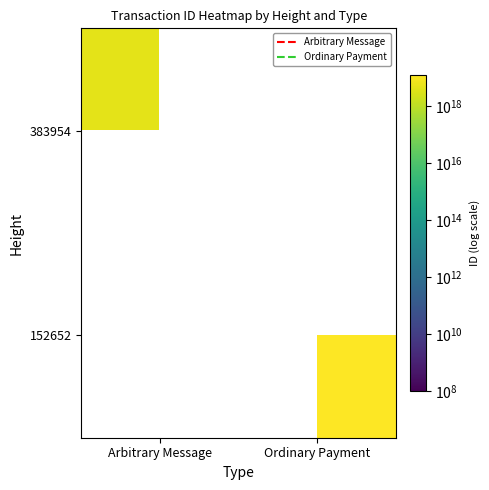

What is the difference between the 383954 values at Ordinary Payment and Arbitrary Message?

4340695141582973952